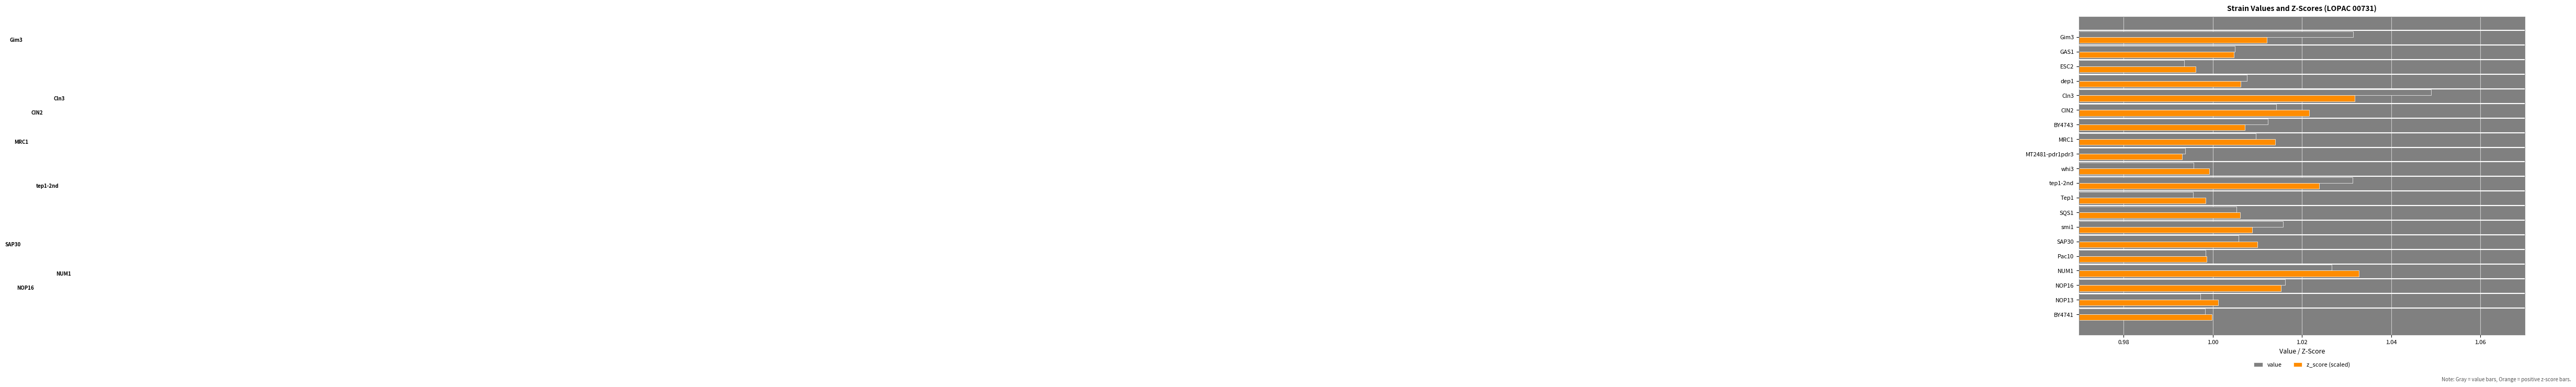

Which category has the highest value in the z_score (scaled) series?

NUM1